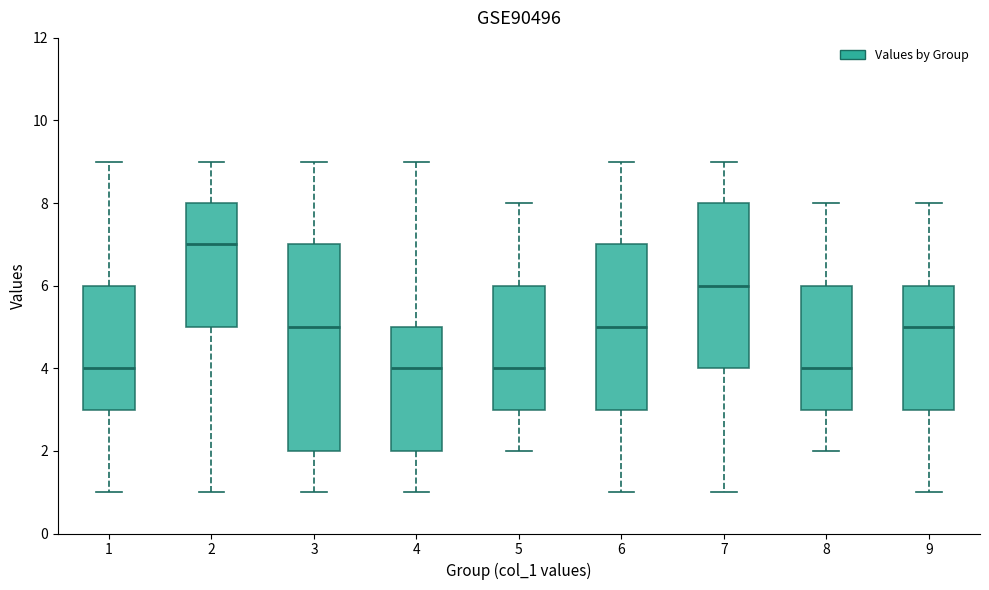

Comparing the boxes themselves (not the whiskers), which one is the tallest?

3